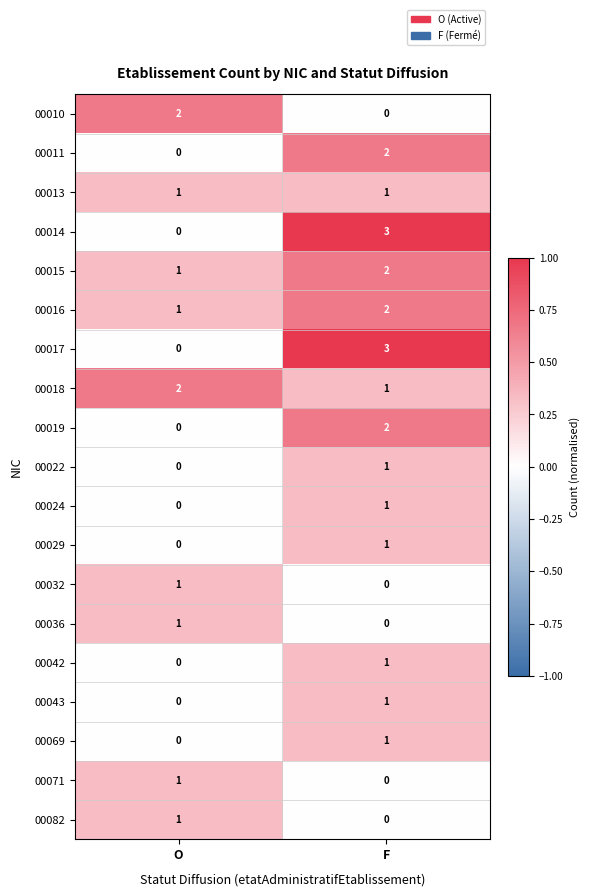

At which category is the sum across all series the highest?

F